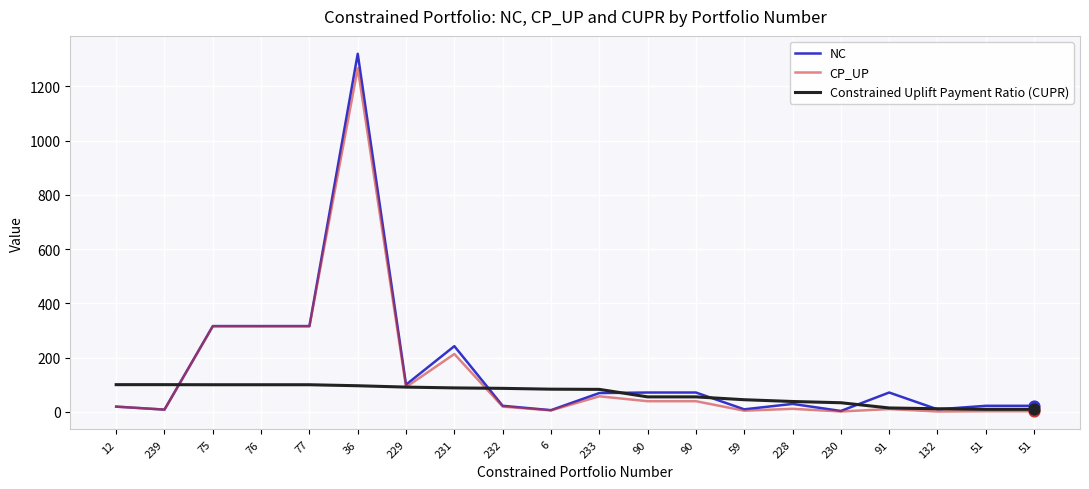

How many lines are shown in the chart?

3